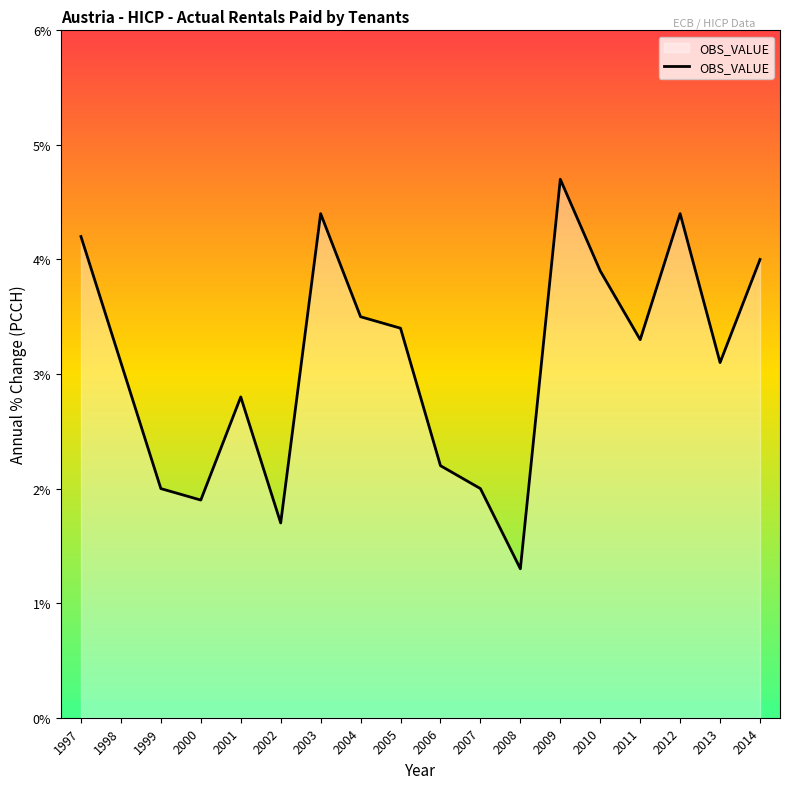

Between 1997 and 1999, which is larger?

1997